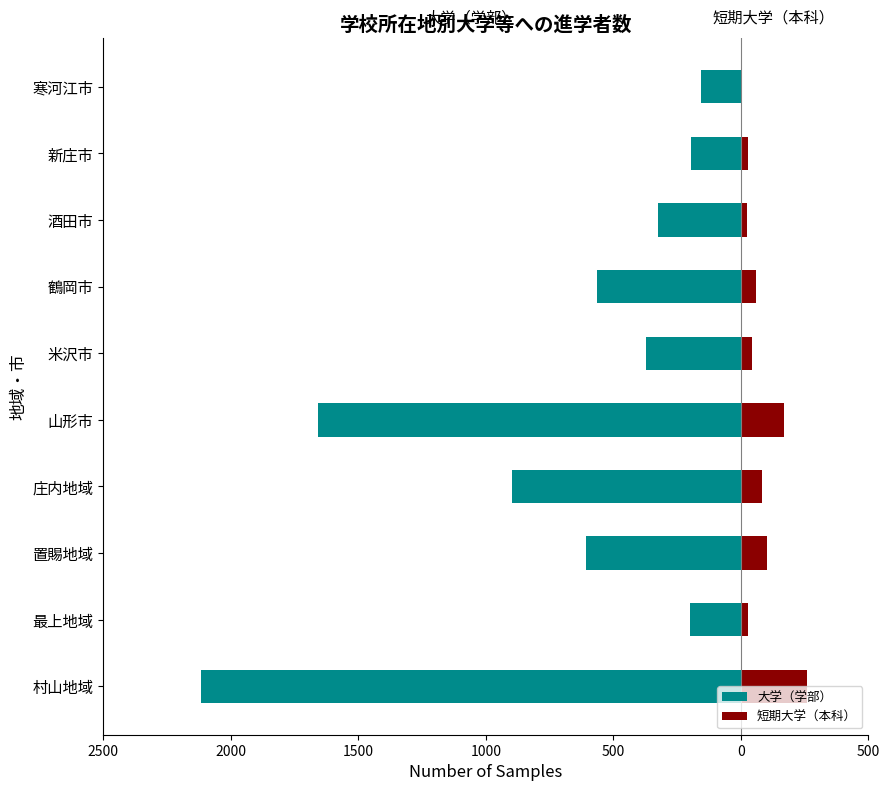

True or false: 短期大学（本科） has a value of 14 at 新庄市.

False